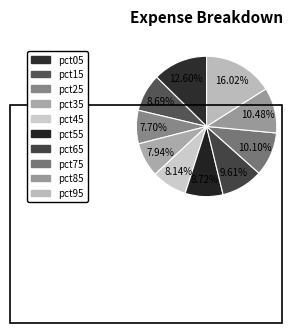

How many slices are in this pie chart?

10